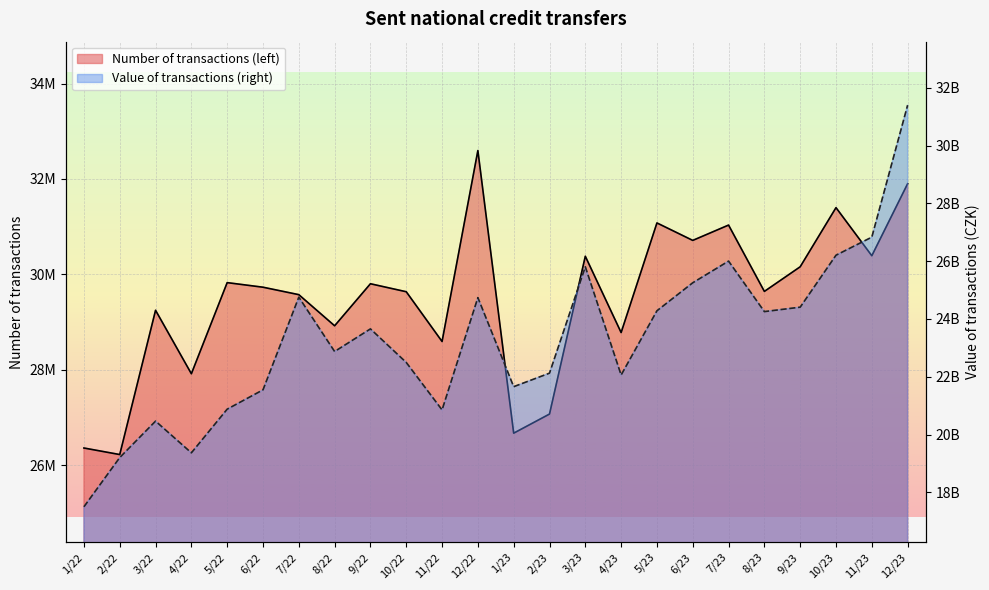

What is the label of the 12th point from the right?

1/23